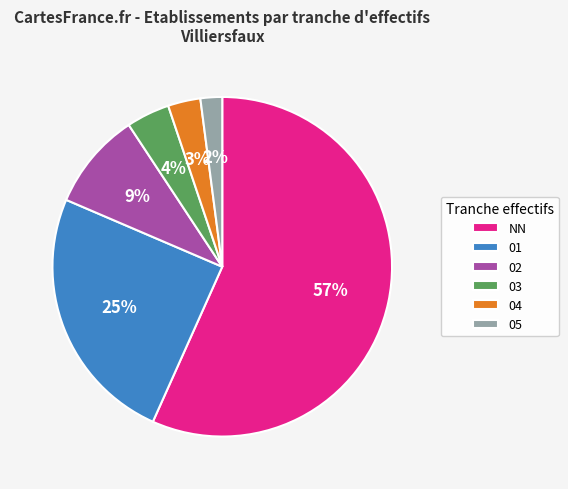

To the nearest percent, what is the average slice percentage?

17%